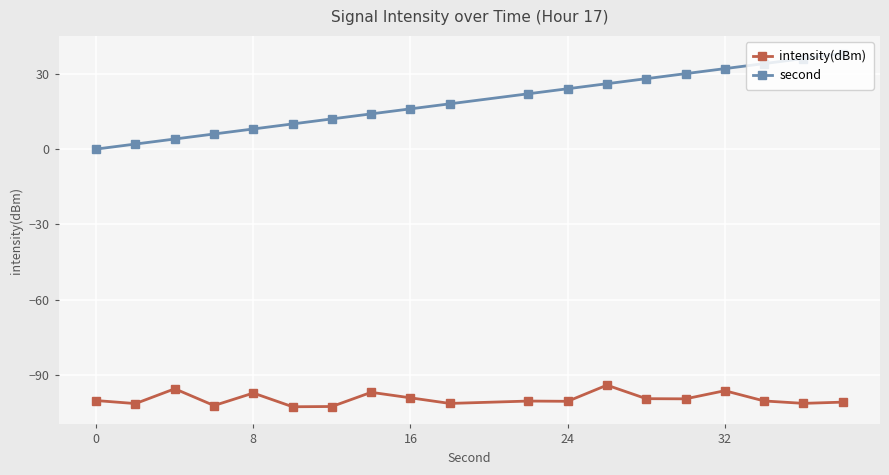

True or false: intensity(dBm) has more than 1 interior local peaks.

True